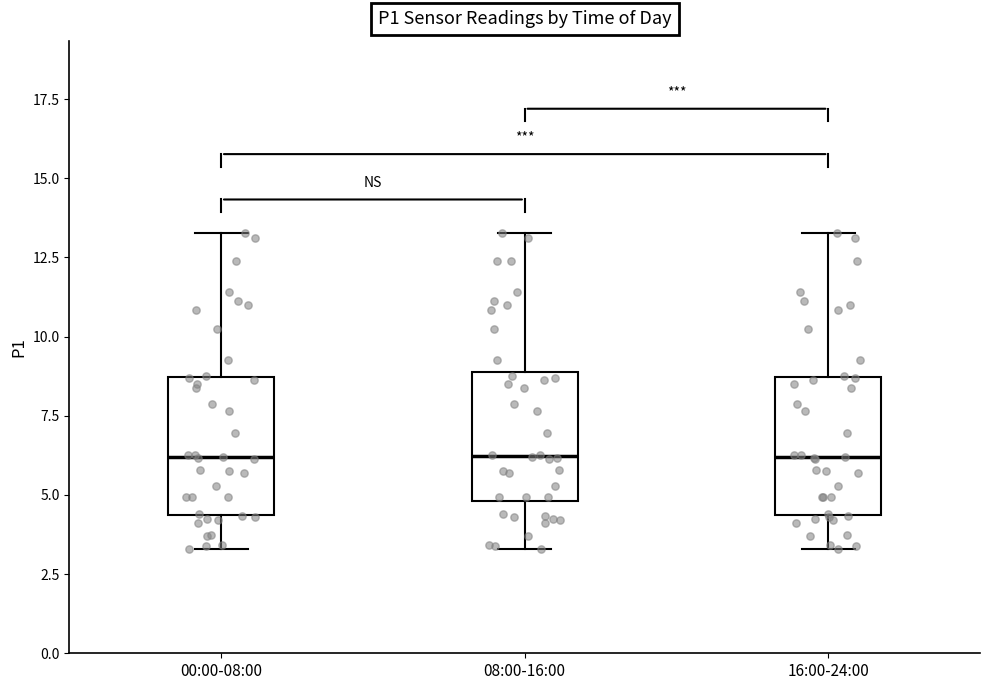

Reading left to right, read every box against the y-axis: the position of its median line, the range the box covers, and the ends of its whiskers. The values are not printed on the chart, so give them approximately, as read against the axis.

00:00-08:00: median 6.0, box 4.5 to 8.5, whiskers 3.5 to 13.5
08:00-16:00: median 6.0, box 5.0 to 9.0, whiskers 3.5 to 13.5
16:00-24:00: median 6.0, box 4.5 to 8.5, whiskers 3.5 to 13.5